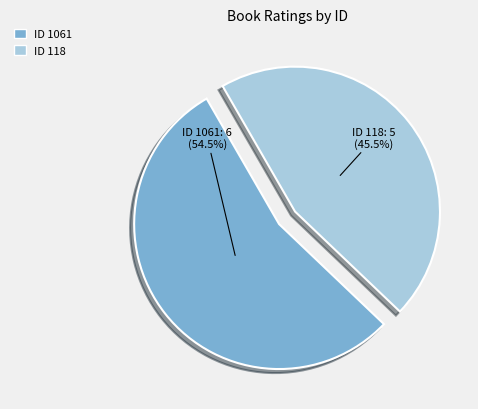

Is there a majority slice in this chart?

Yes